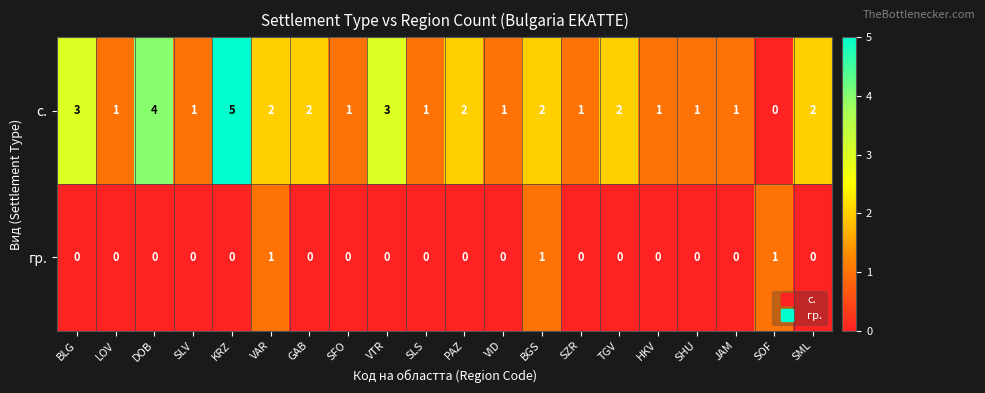

Rank the series by their maximum value, from highest to lowest.

с., гр.